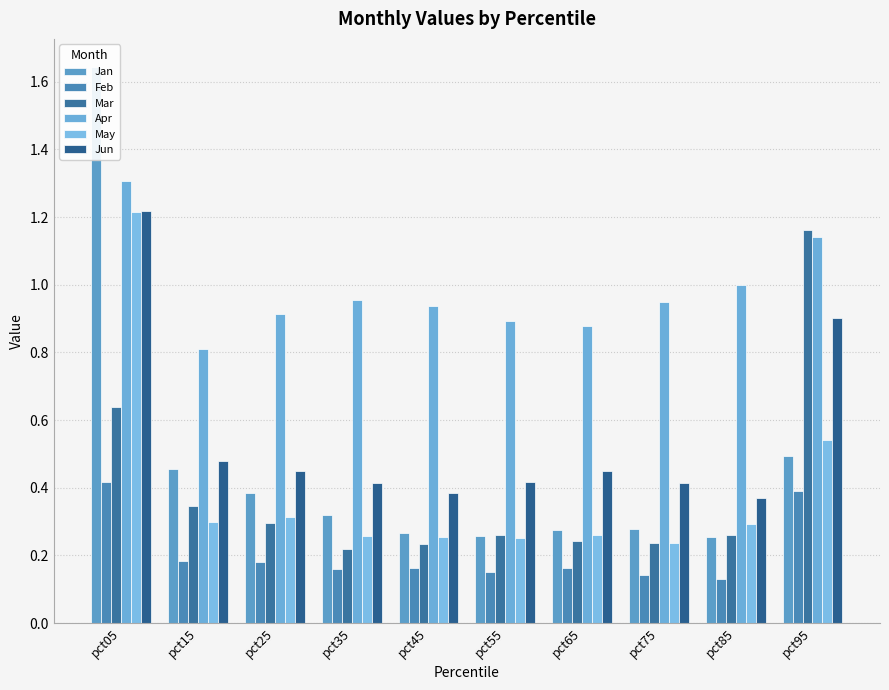

How many bars are there in each group?

6